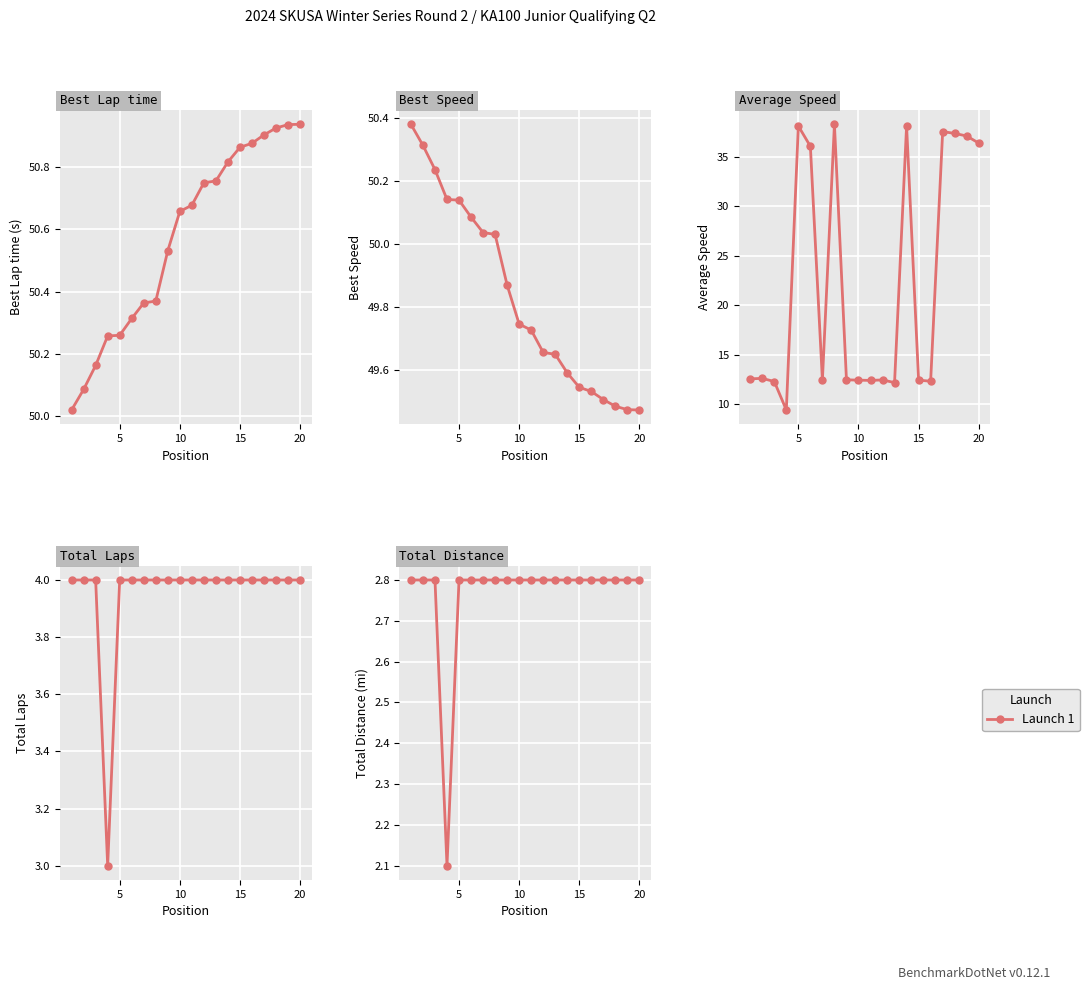

How many points are lower than both their immediate neighbors (excluding endpoints)?

1